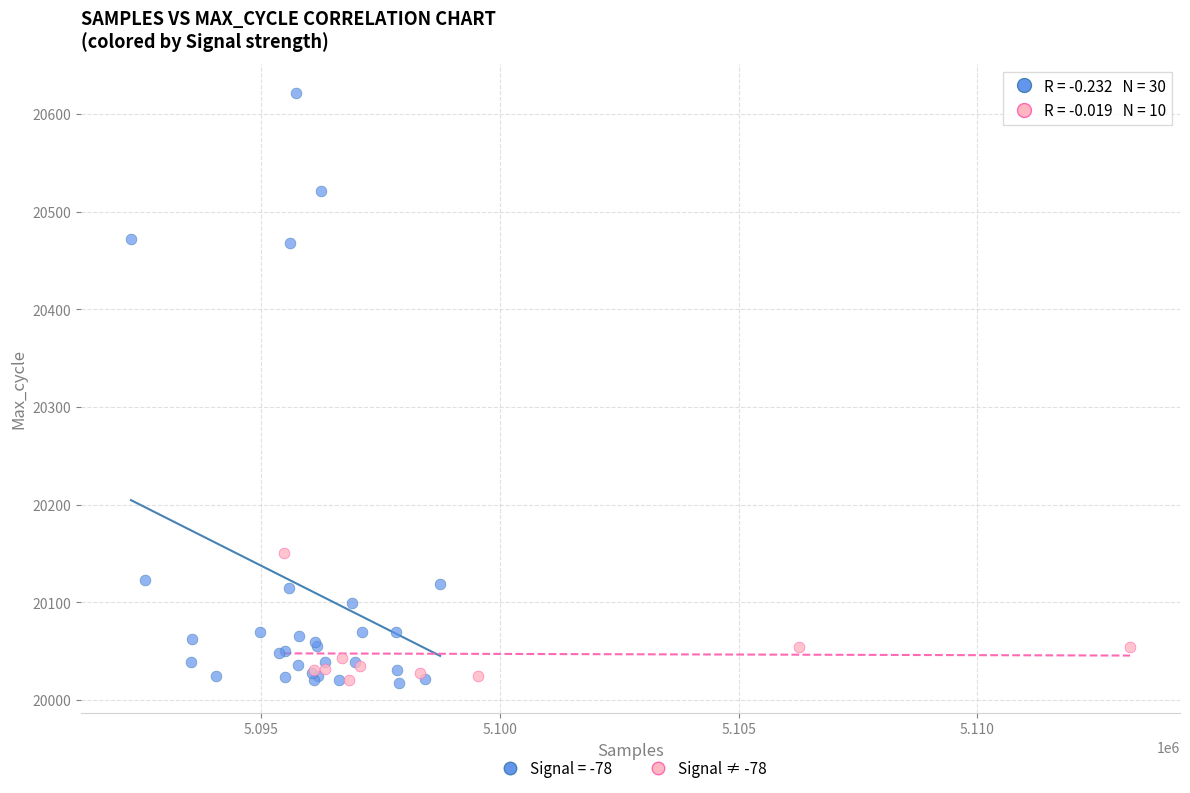

Which series has the largest Y range (max minus min)?

Signal = -78